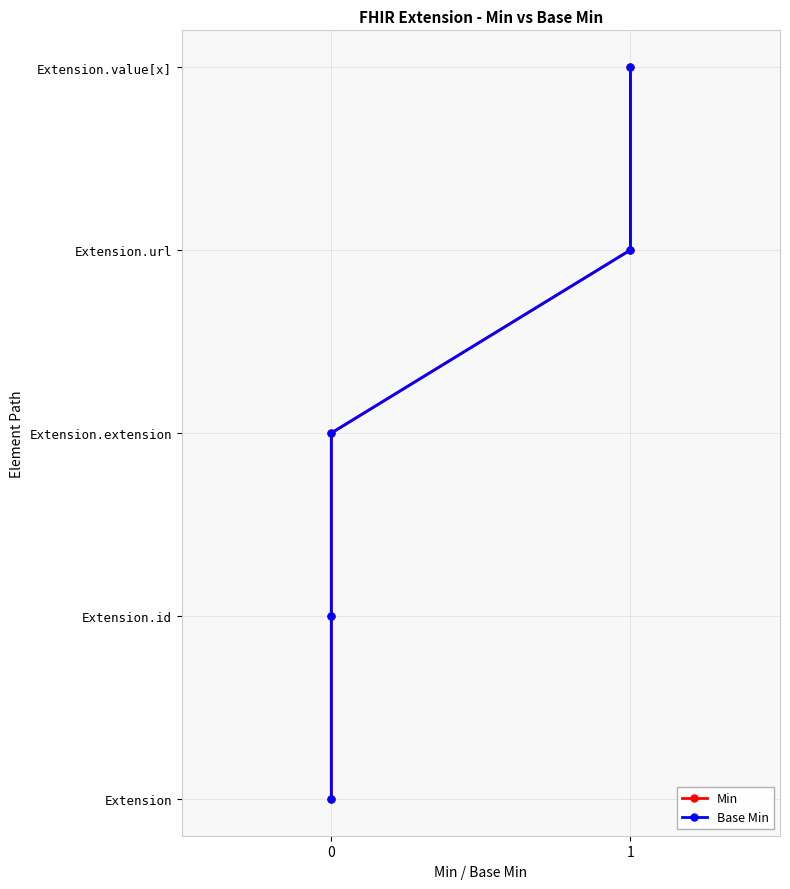

What are all the series names shown in the legend?

Min, Base Min